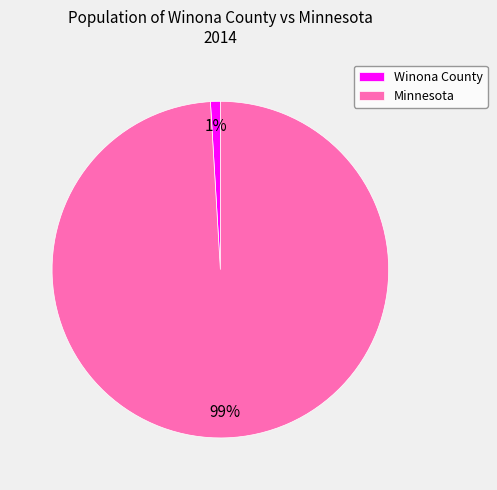

Rank the categories by value from highest to lowest.

Minnesota, Winona County